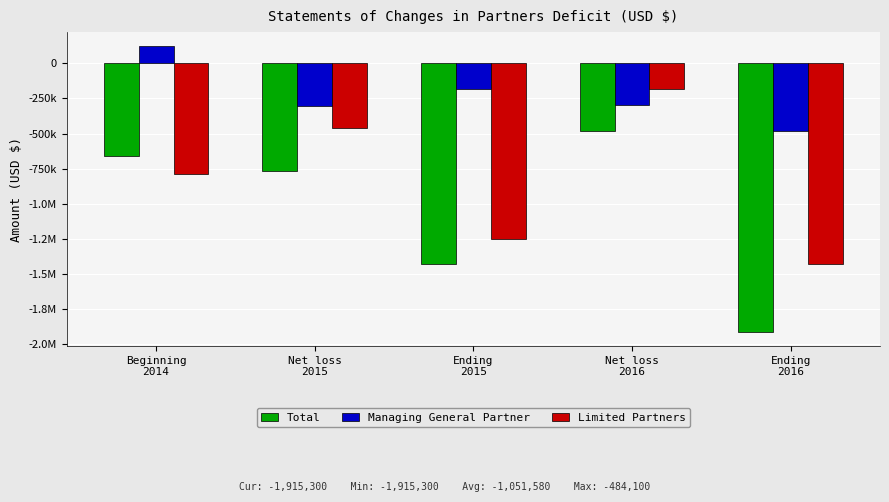

Which series has the largest range (max minus min)?

Total